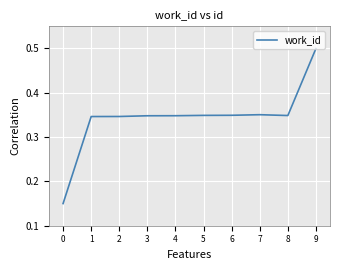

Is it true that the value at 3 is 0.2?

False